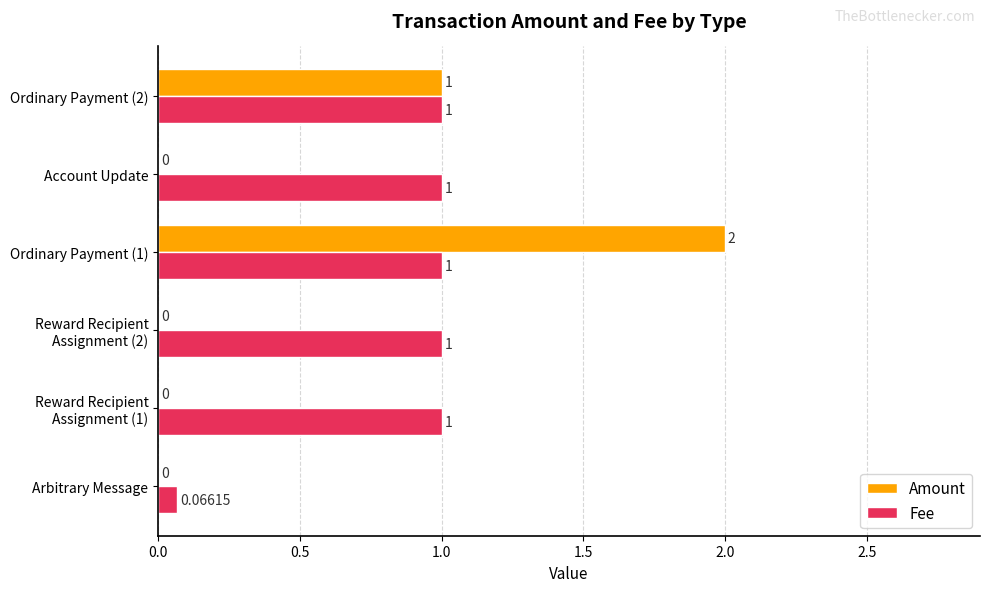

Where is Fee nearest to the value 0?

Arbitrary Message